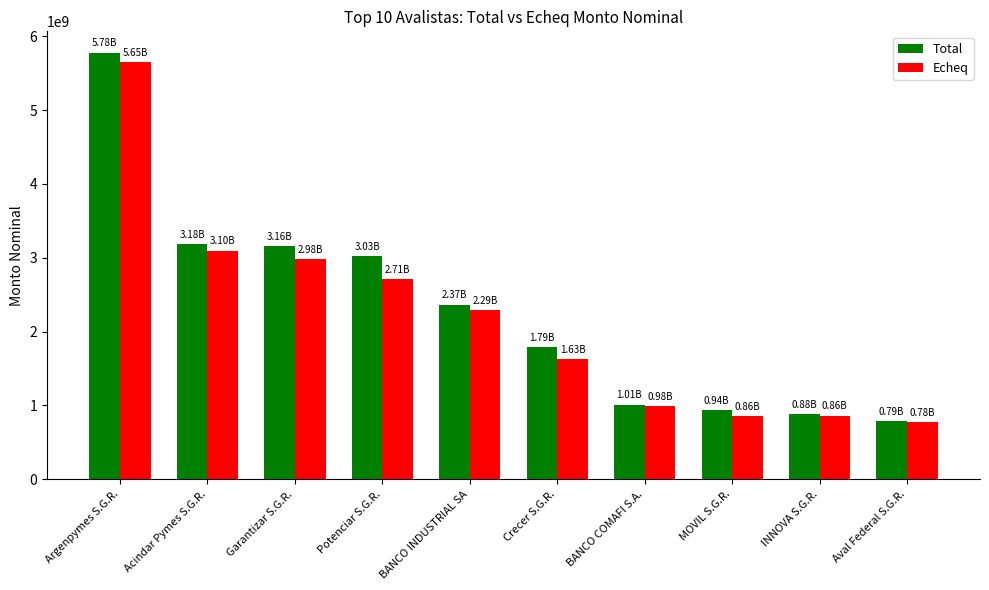

What is the spread (max minus min) of values at Crecer S.G.R.?

158811556.5